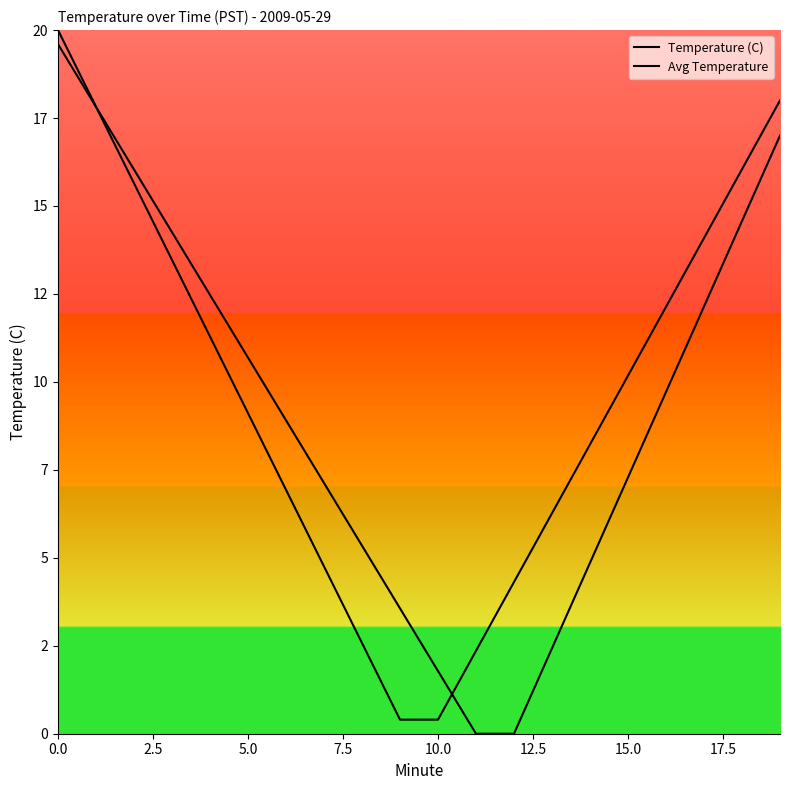

Count the number of categories in the chart.

20